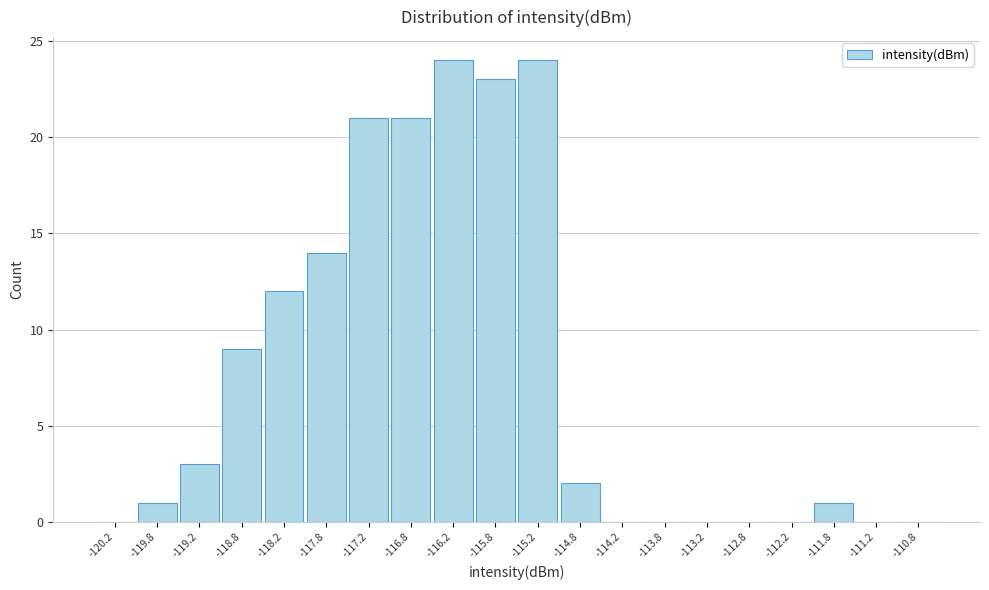

Reading left to right, transcribe this chart: for each bar, give the range it covers on the x-axis and its height. The values are not printed on the chart, so give them approximately, as read against the axis.

-120.5 to -120.0: 0
-120.0 to -119.5: 1
-119.5 to -119.0: 3
-119.0 to -118.5: 9
-118.5 to -118.0: 12
-118.0 to -117.5: 14
-117.5 to -117.0: 21
-117.0 to -116.5: 21
-116.5 to -116.0: 24
-116.0 to -115.5: 23
-115.5 to -115.0: 24
-115.0 to -114.5: 2
-114.5 to -114.0: 0
-114.0 to -113.5: 0
-113.5 to -113.0: 0
-113.0 to -112.5: 0
-112.5 to -112.0: 0
-112.0 to -111.5: 1
-111.5 to -111.0: 0
-111.0 to -110.5: 0